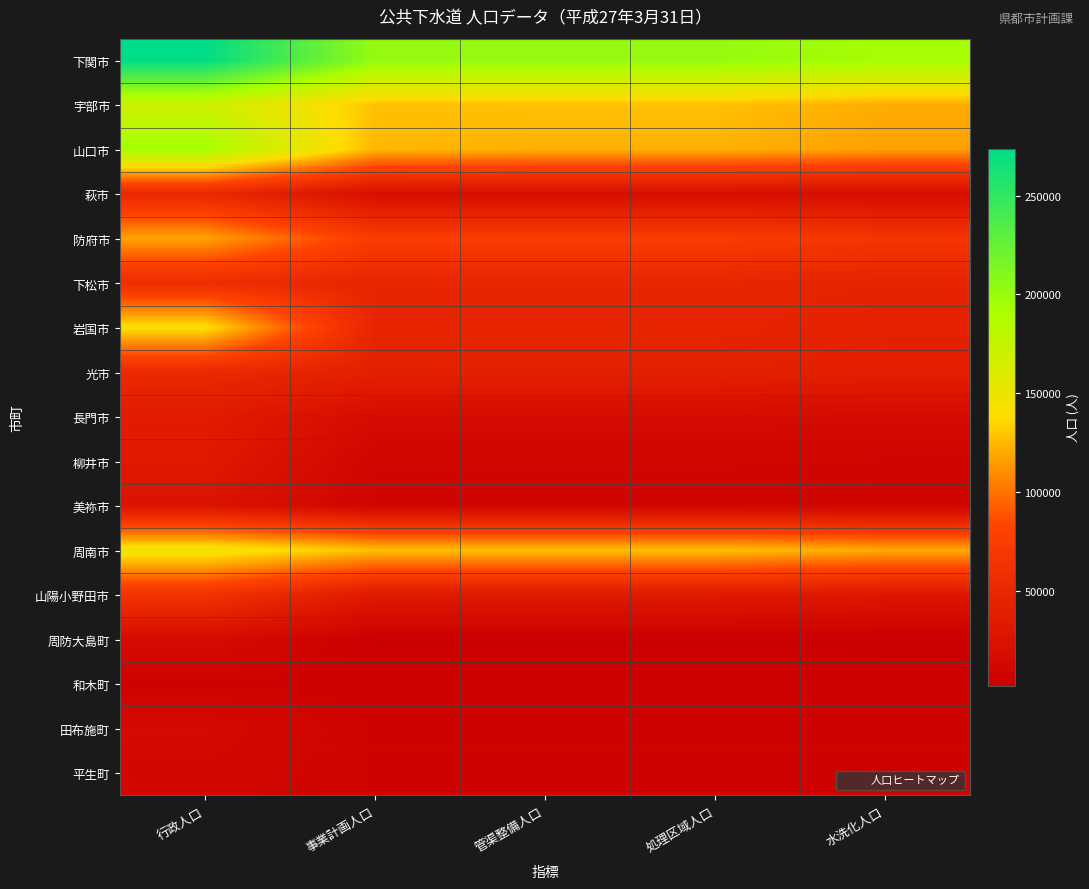

At which category is the sum across all series the highest?

行政人口